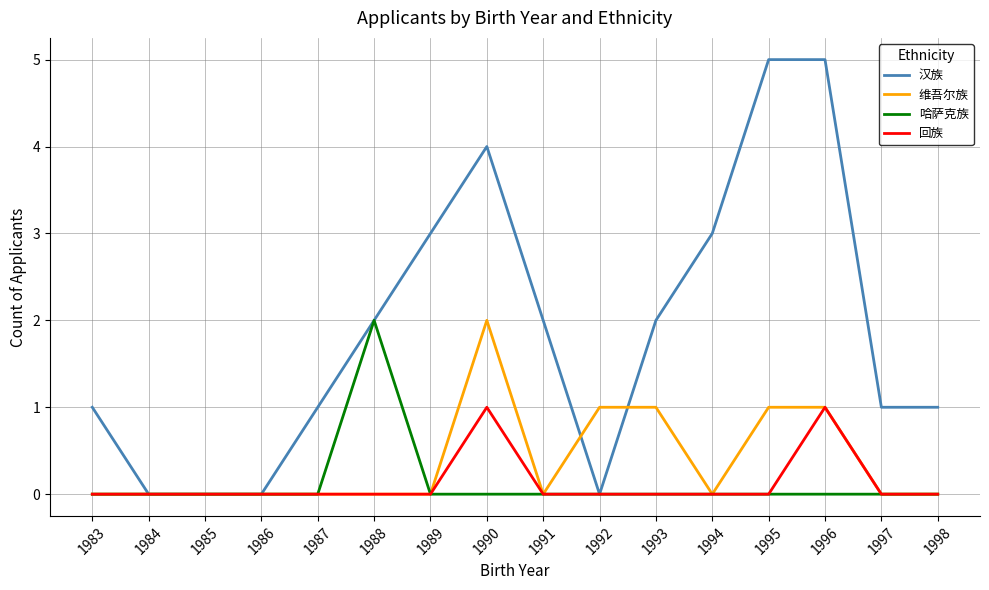

Count the number of data series in this chart.

4